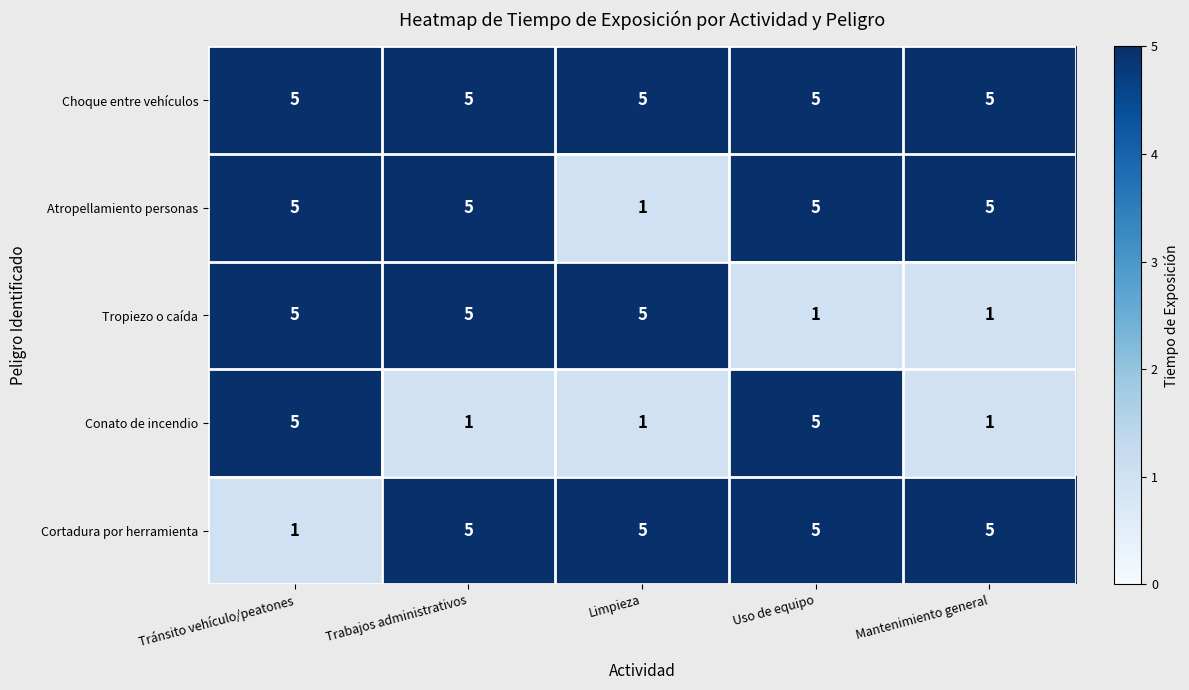

What is the difference between the second highest and minimum values in the Conato de incendio series?

4